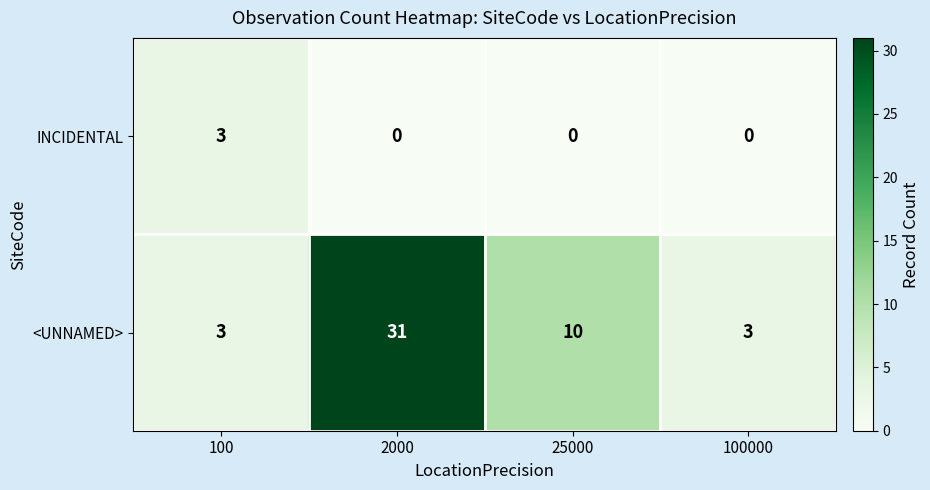

Reading left to right, transcribe all the data shown in this chart.

INCIDENTAL: 3	0	0	0
<UNNAMED>: 3	31	10	3